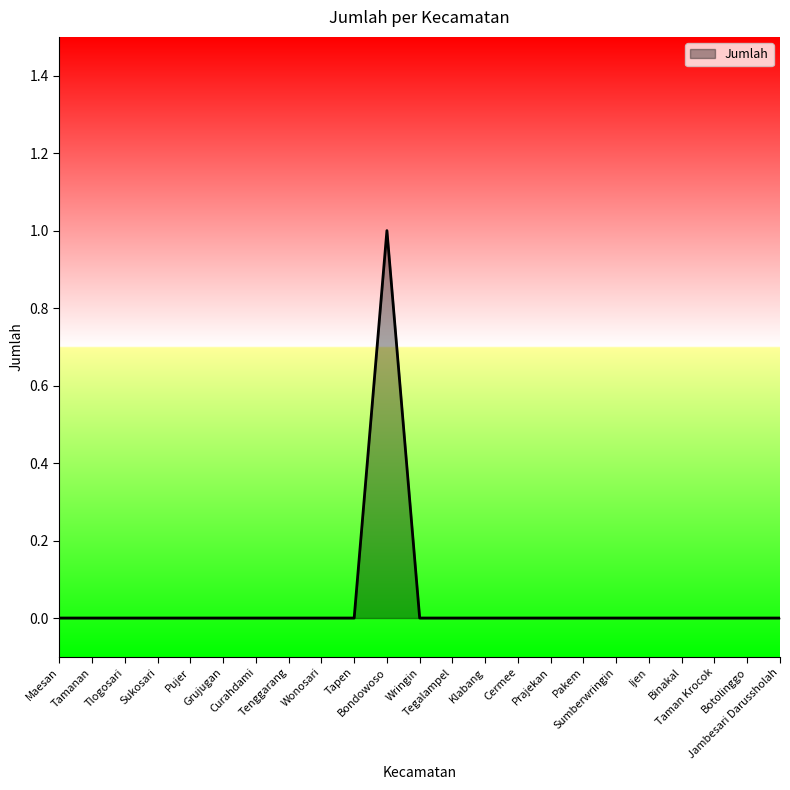

What is the sum of all values?

1